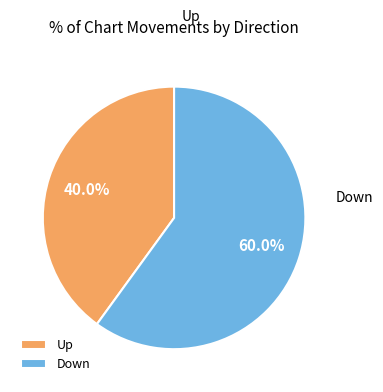

Which category accounts for the majority?

down